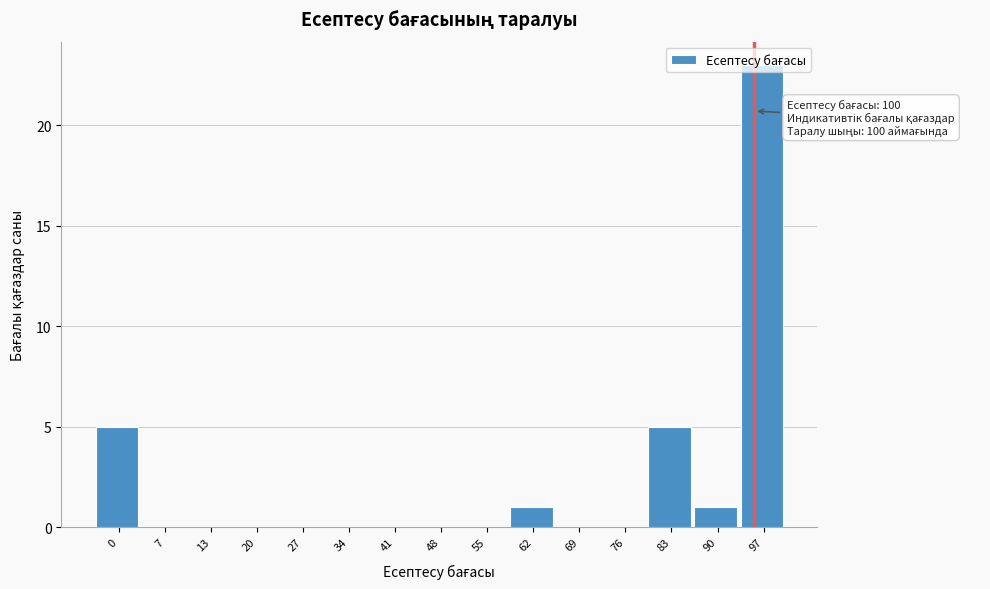

Which label corresponds to the largest value in the chart?

97